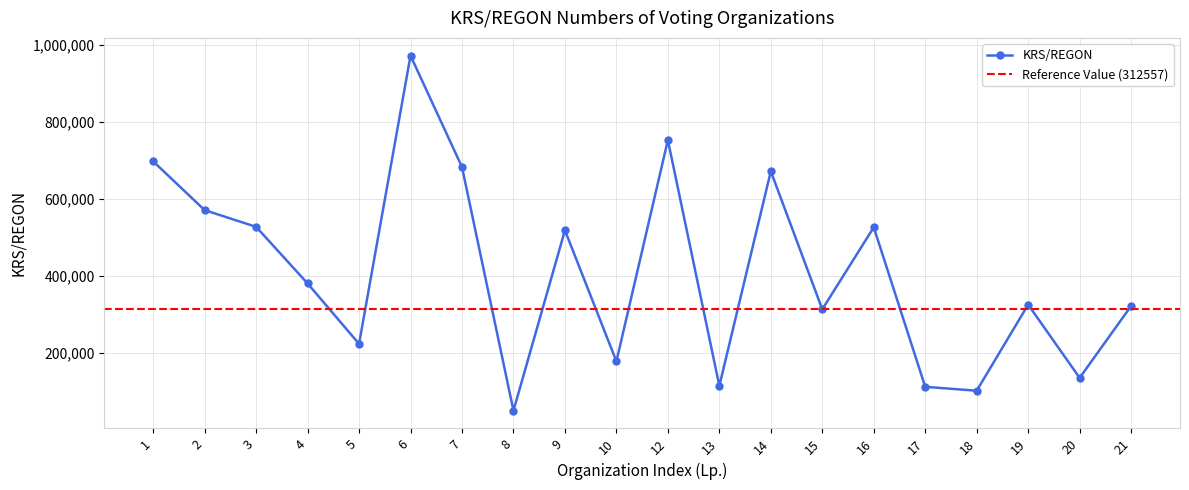

What is the change in value from 3 to 15?

-214411